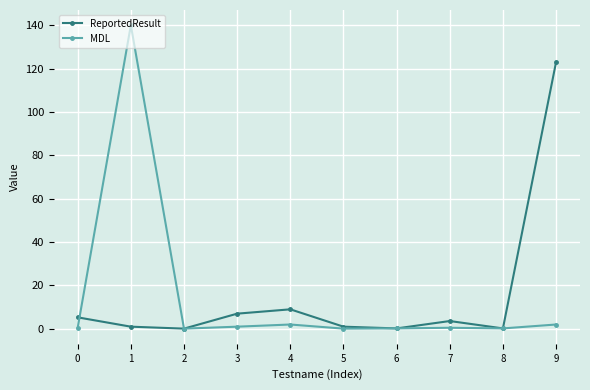

Is it true that MDL equals 2.0 at 9?

True